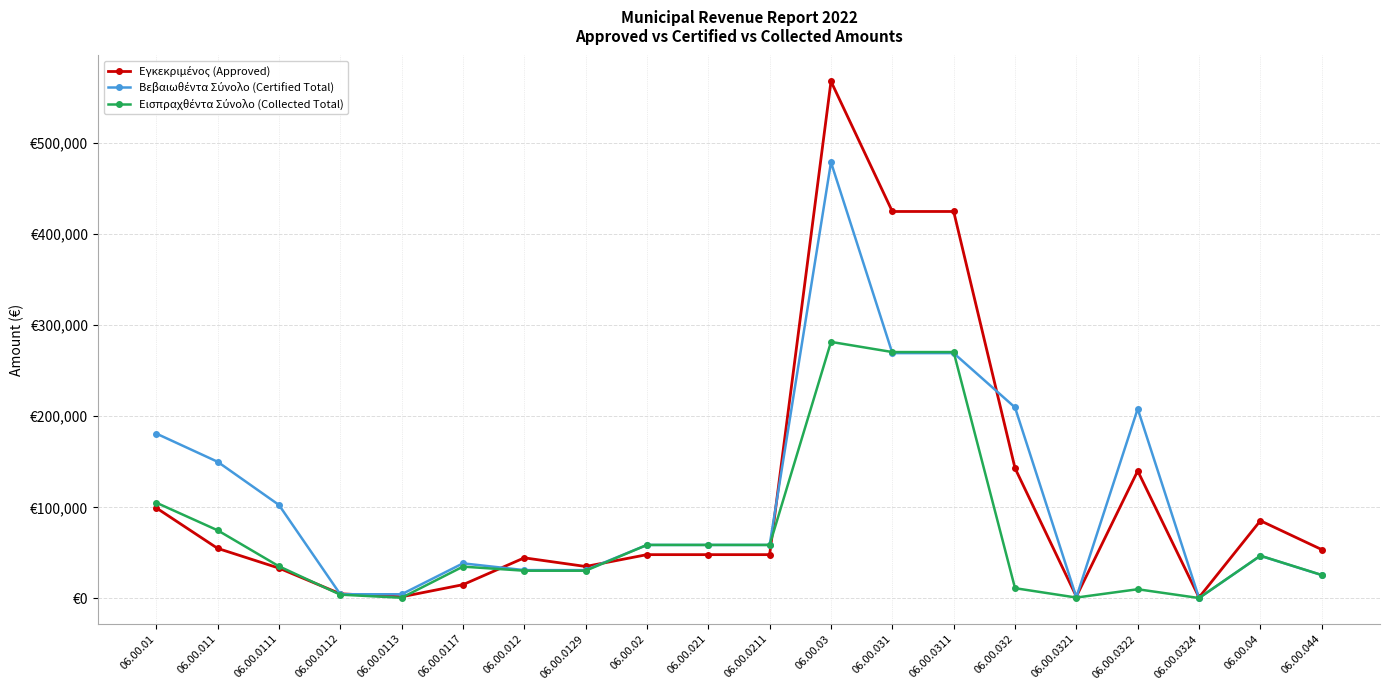

What position from the left is 06.00.0322?

17